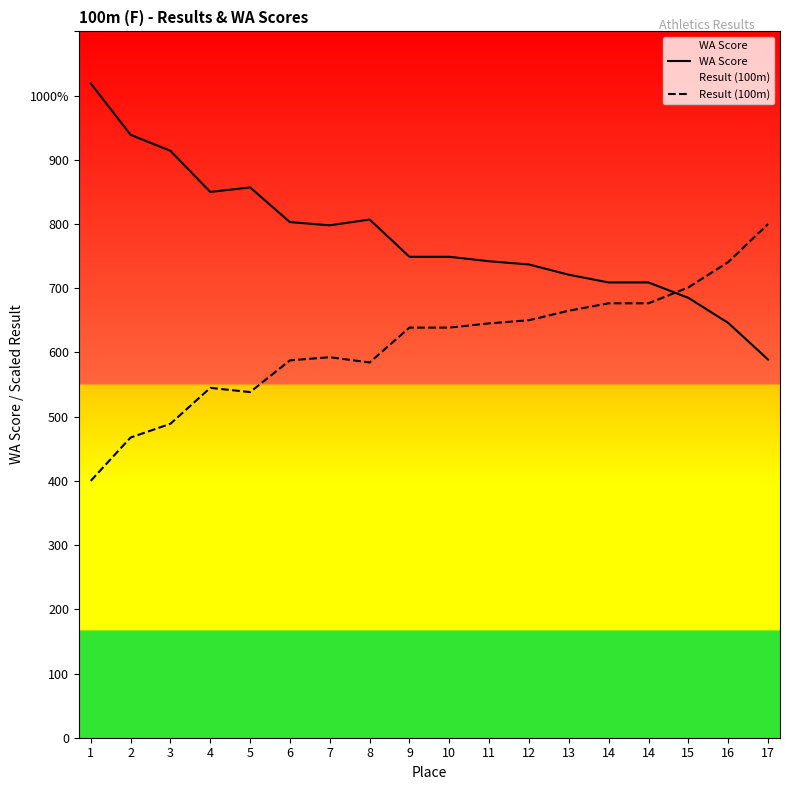

What is the difference between the maximum and minimum values in the WA Score series?

430.0